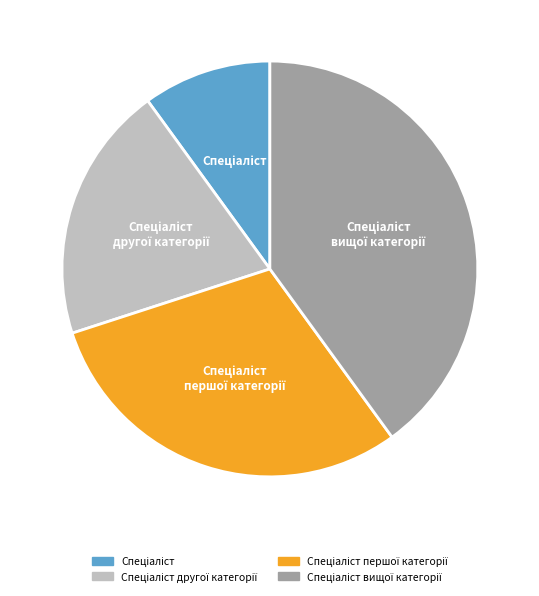

How many segments does this pie chart have?

4